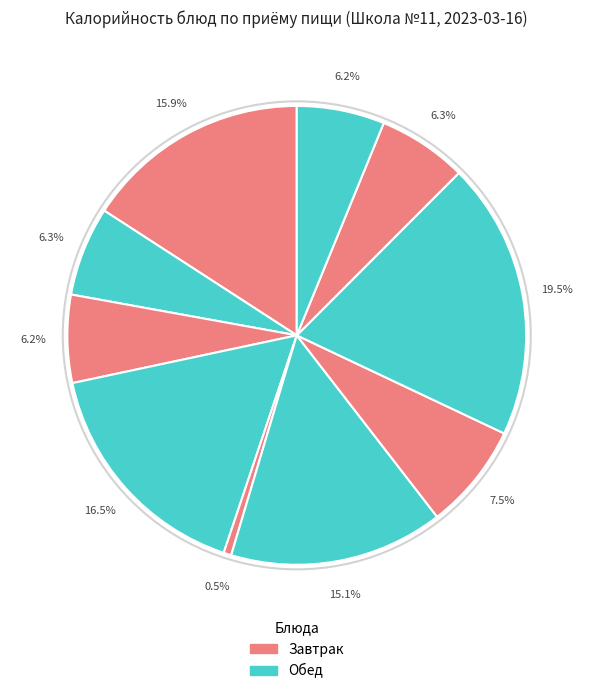

How many segments does this pie chart have?

10